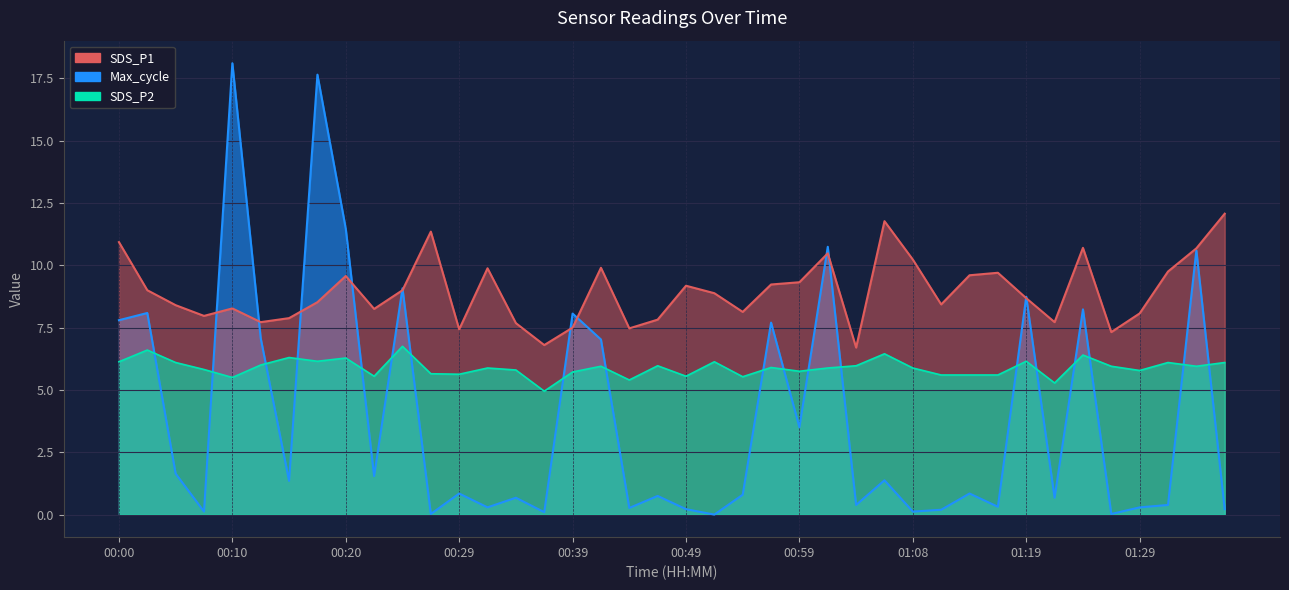

True or false: Max_cycle and SDS_P2 cross at least once.

True